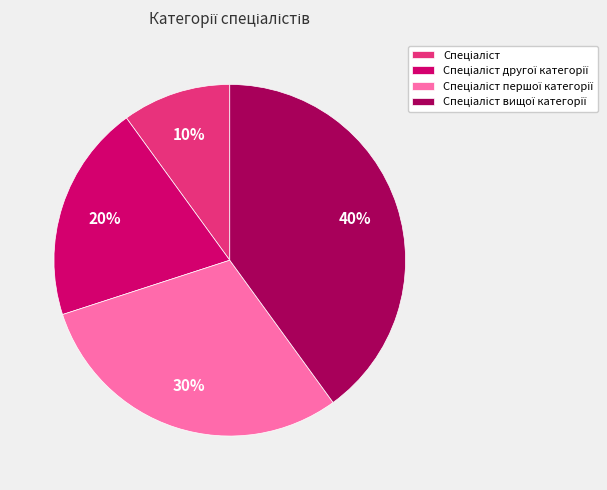

Count the number of slices in the pie.

4